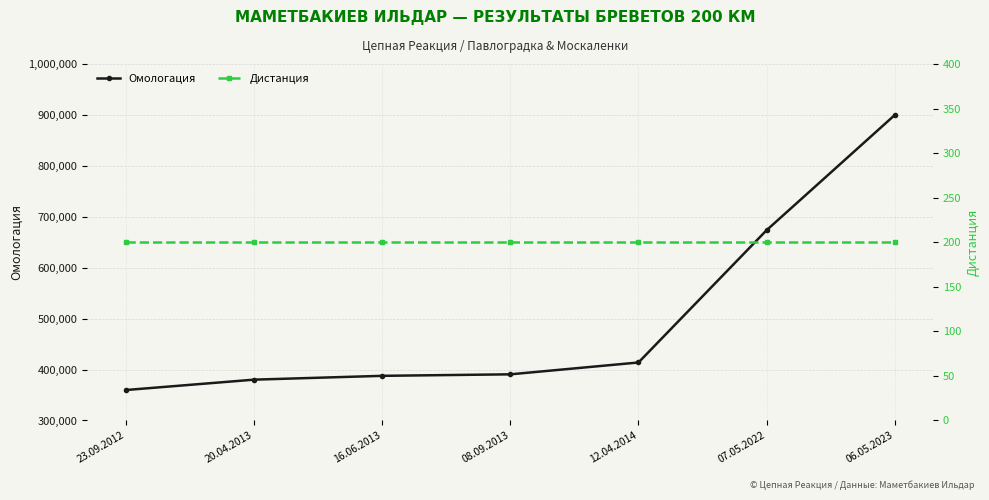

Reading left to right, list all the values displayed in this chart.

Омологация: 359824	380187	387690	390654	413899	673674	899811
Дистанция: 200	200	200	200	200	200	200